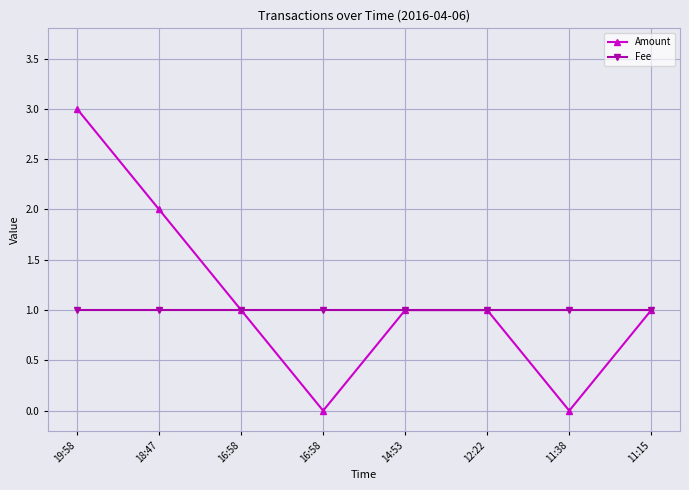

How many categories are shown in the chart?

8